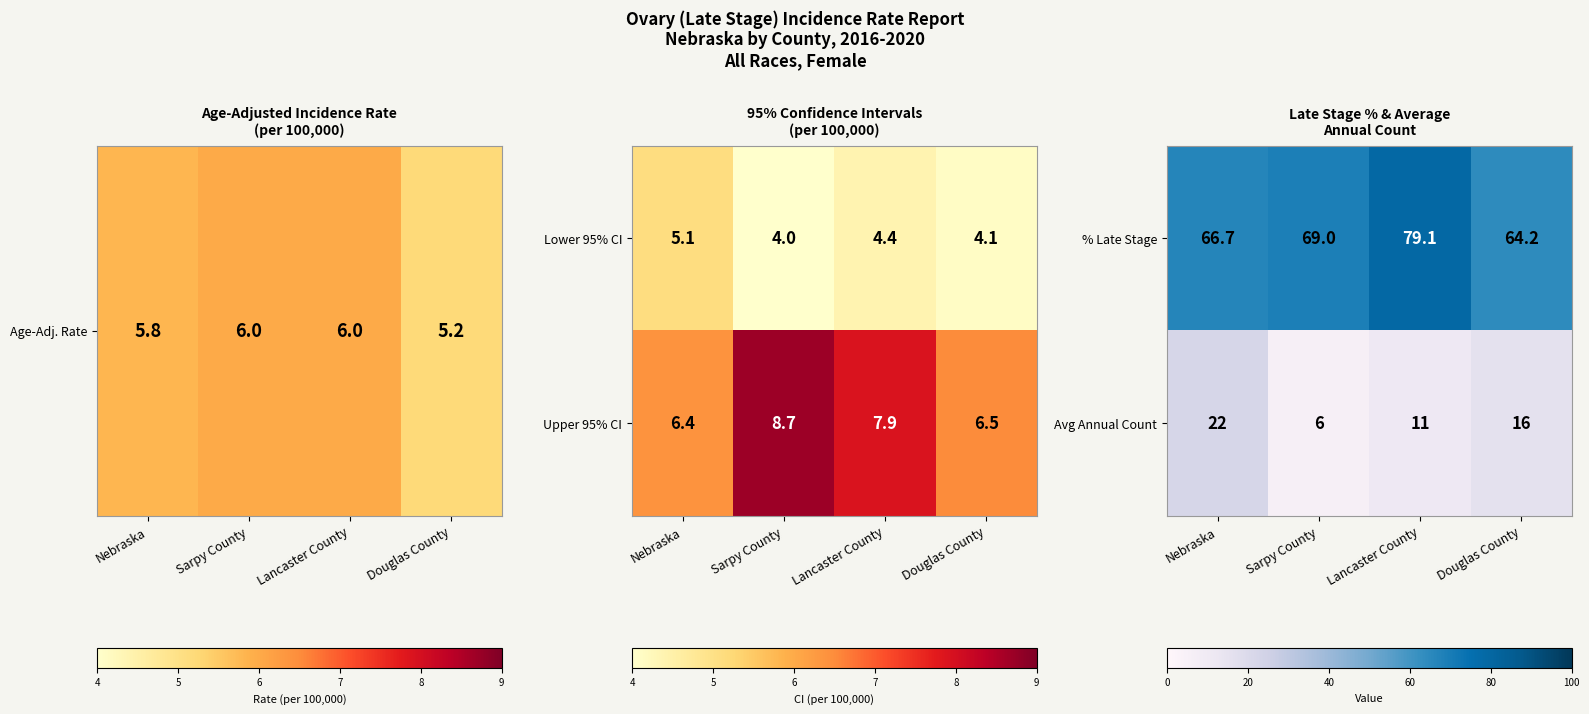

Is it true that Avg Annual Count equals 5.8 at Lancaster County?

False